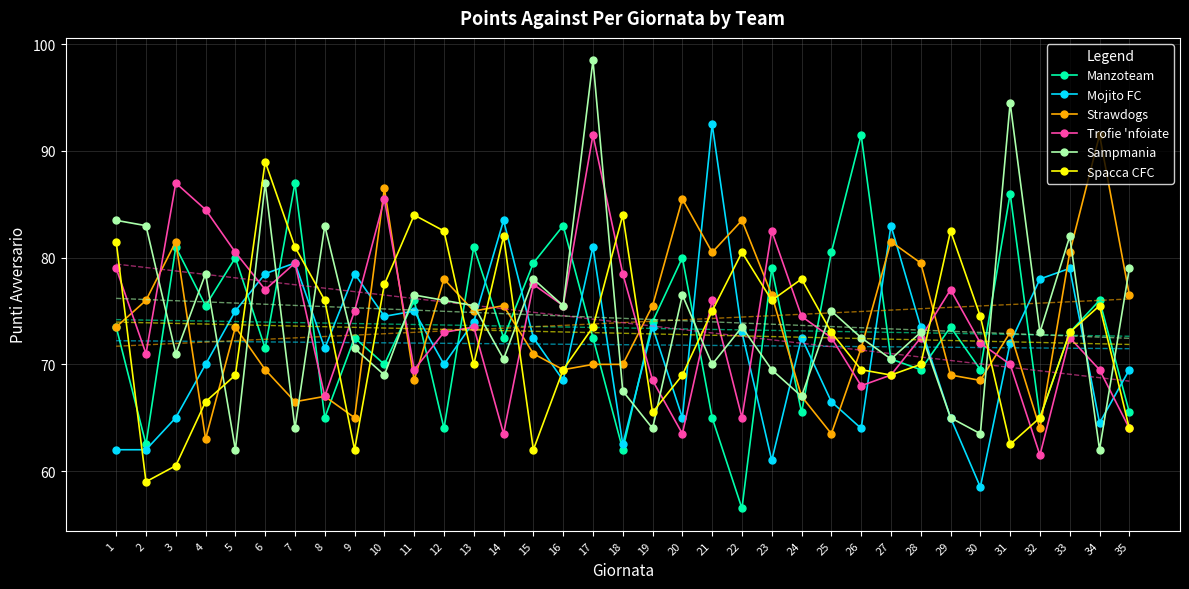

What is the total value across all series at 28?

438.0